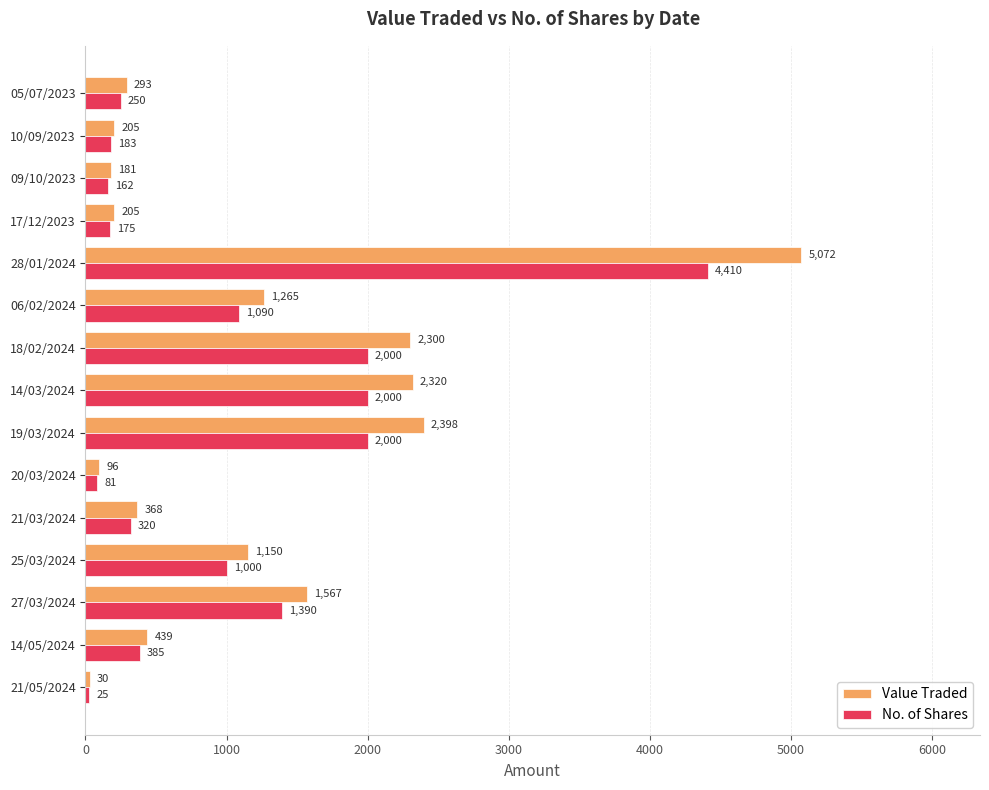

What value does the No. of Shares series have at 06/02/2024, to the nearest 10?

1090